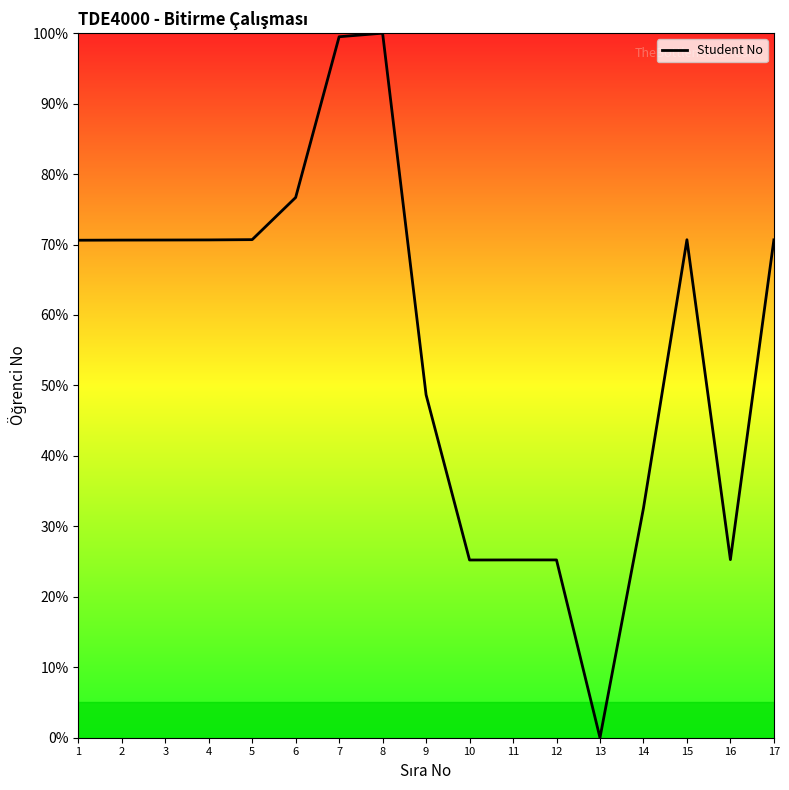

Is it true that the value at 10 is 6.2?

False